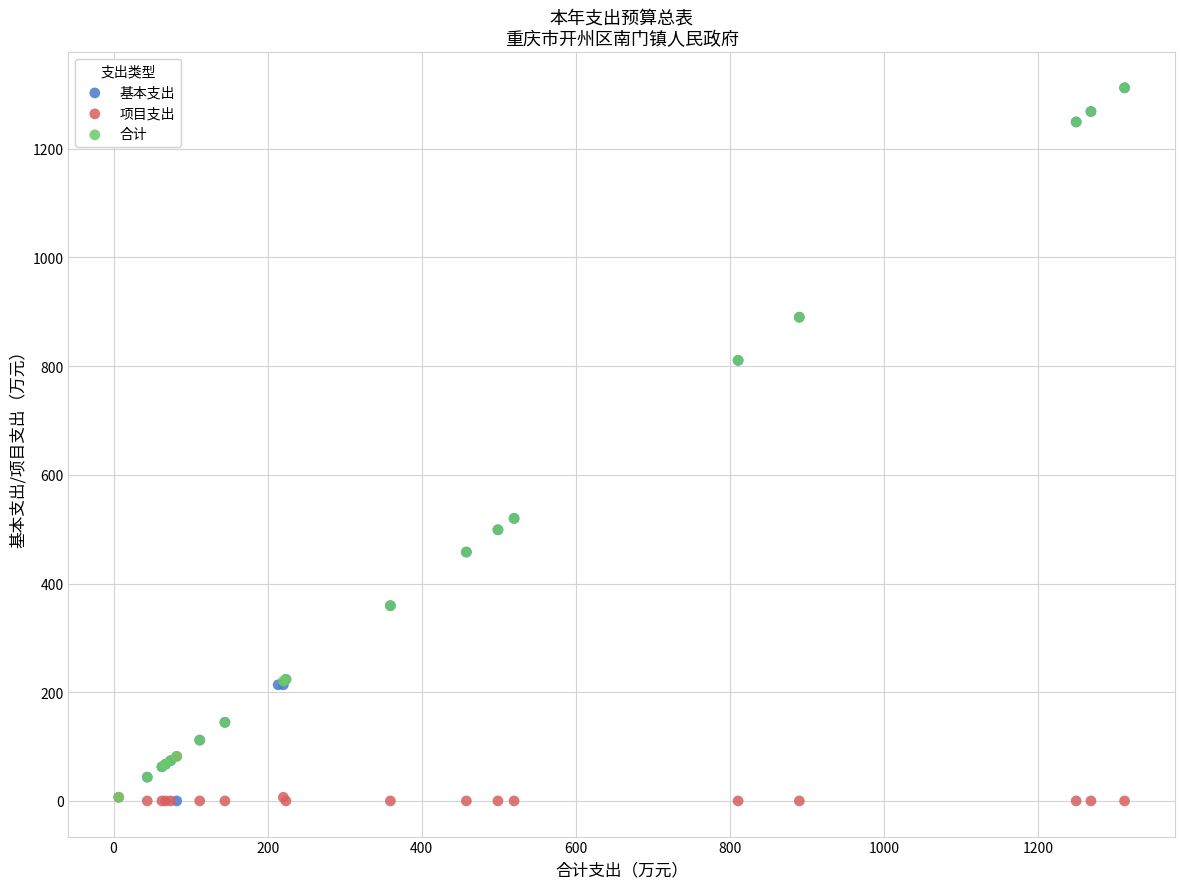

What are all the series names shown in the legend?

基本支出, 项目支出, 合计